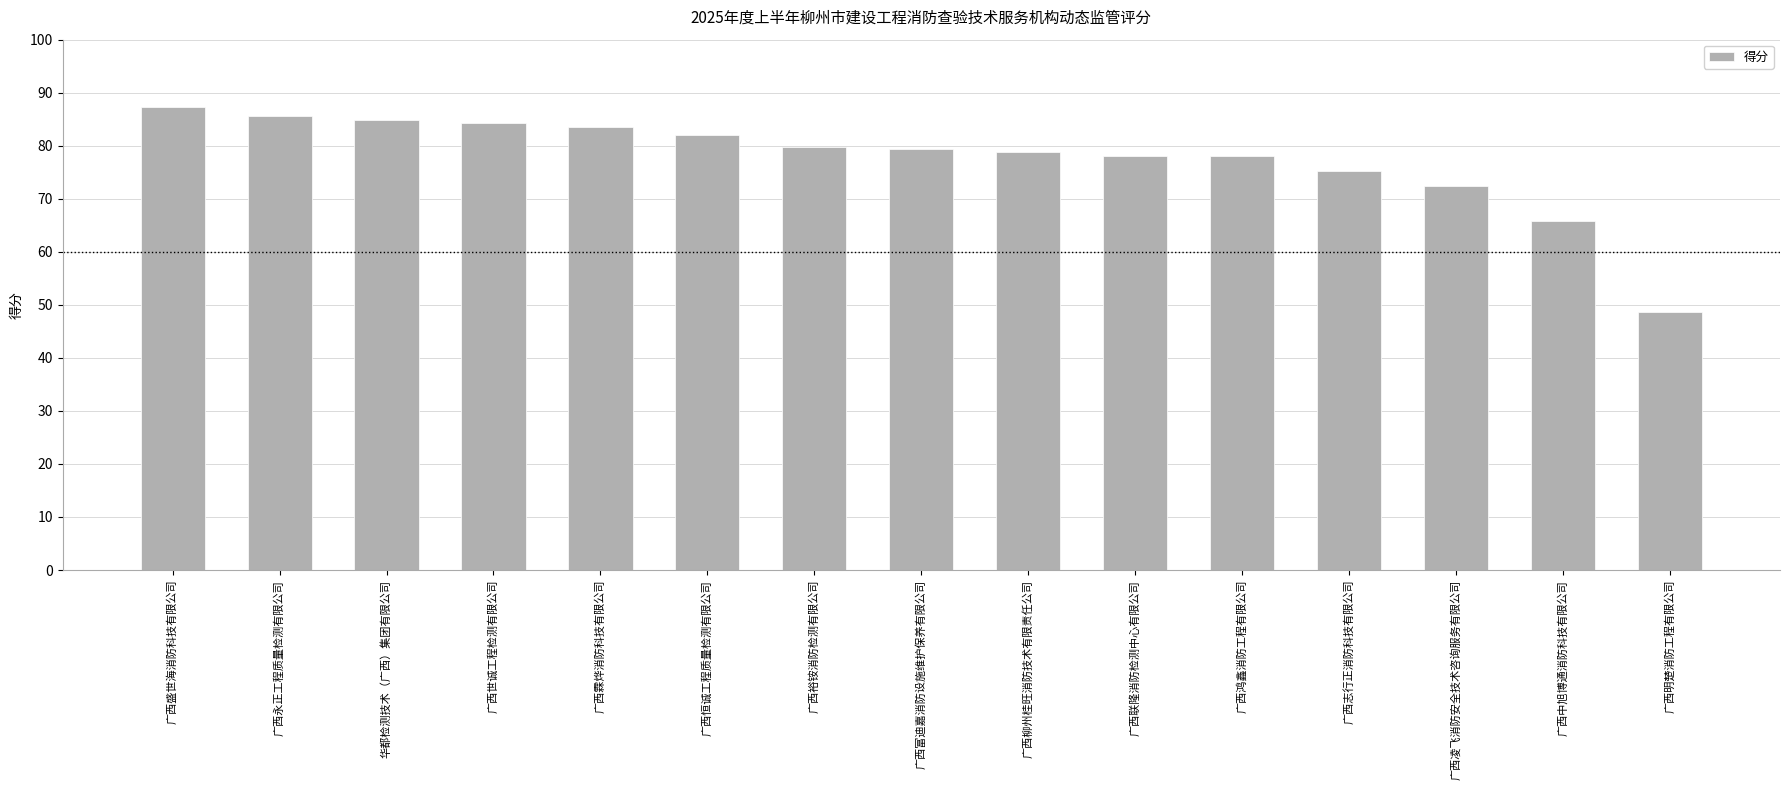

What is the maximum value shown in the chart?

87.3